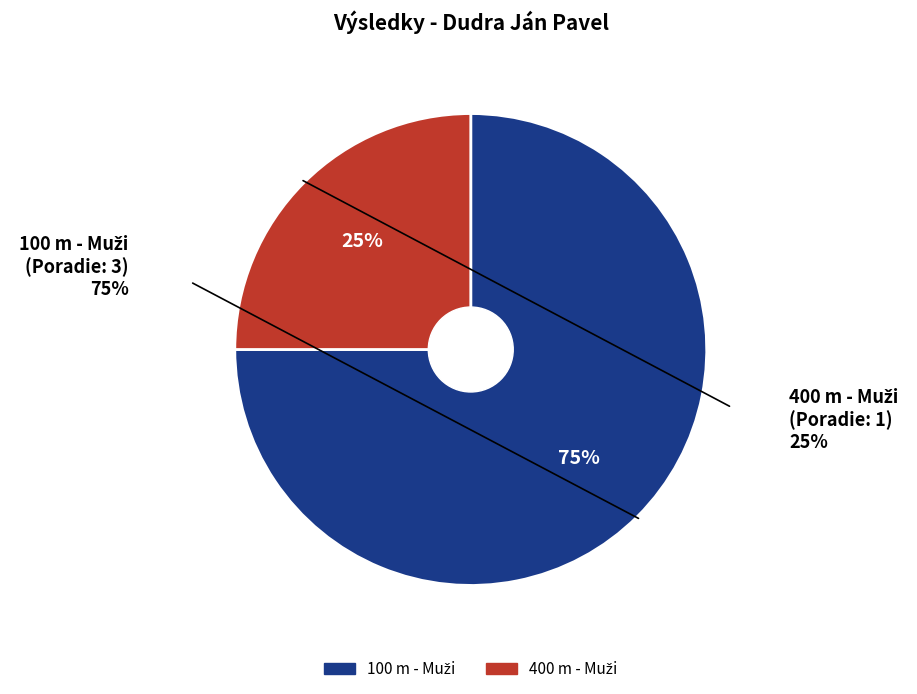

Which has a higher value, 100 m - Muži or 400 m - Muži?

100 m - Muži